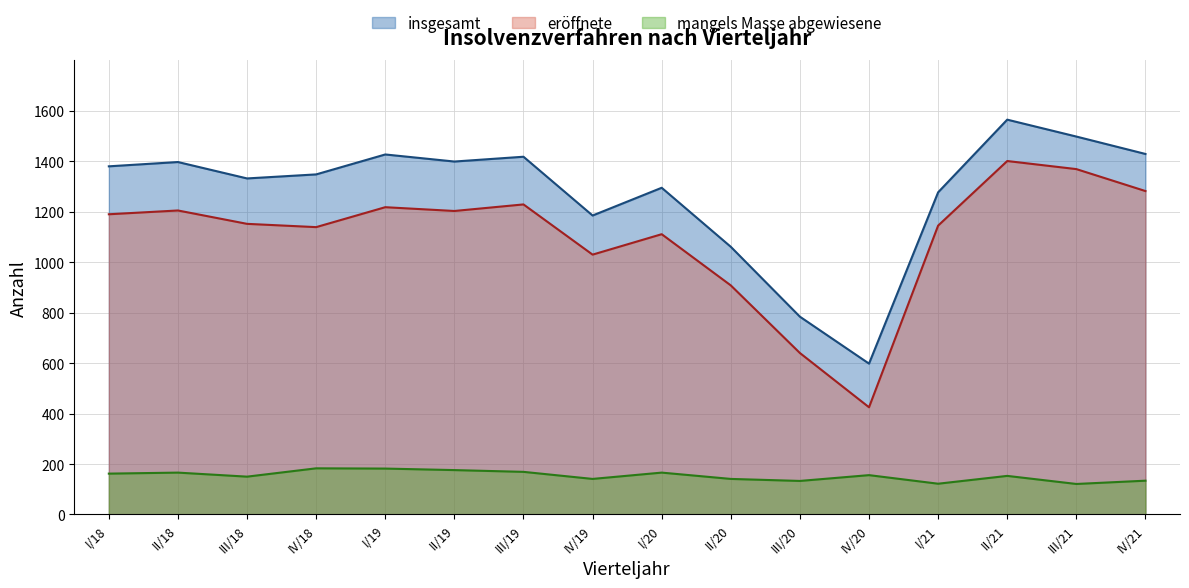

What is the difference between the highest and lowest values at II/21?

1412